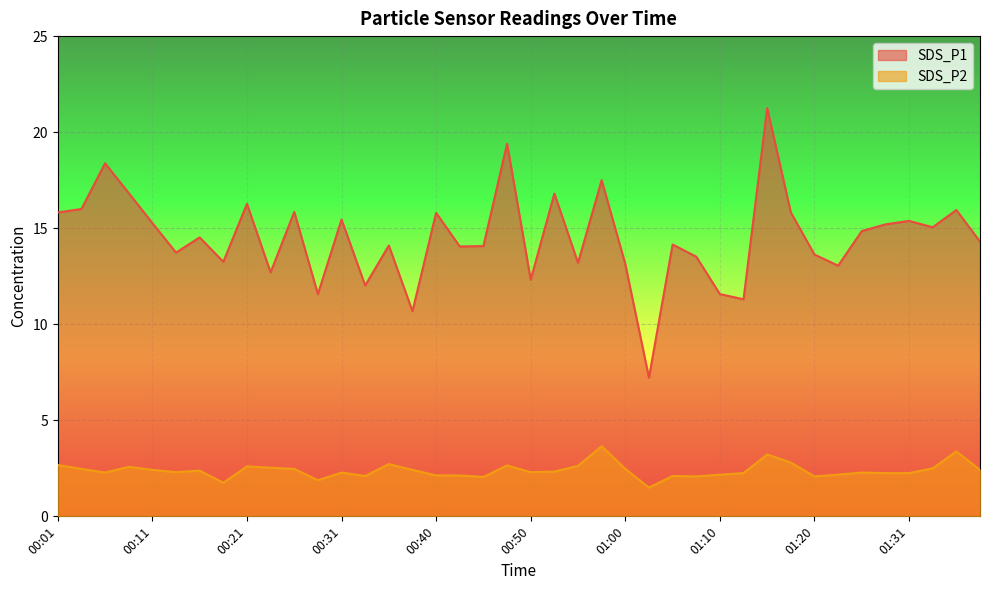

Reading right to left, extract all data points from this chart.

SDS_P1: 14.3	15.9	15.1	15.4	15.2	14.8	13.1	13.6	15.8	21.2	11.3	11.6	13.5	14.2	7.2	13.1	17.5	13.2	16.8	12.3	19.4	14.1	14.1	15.8	10.7	14.1	12.0	15.4	11.6	15.8	12.7	16.3	13.2	14.5	13.7	15.3	16.8	18.4	16.0	15.8
SDS_P2: 2.4	3.4	2.5	2.2	2.2	2.3	2.2	2.1	2.8	3.2	2.2	2.2	2.1	2.1	1.5	2.5	3.6	2.6	2.3	2.3	2.6	2.0	2.1	2.1	2.4	2.7	2.1	2.3	1.9	2.5	2.5	2.6	1.8	2.4	2.3	2.4	2.6	2.3	2.5	2.7